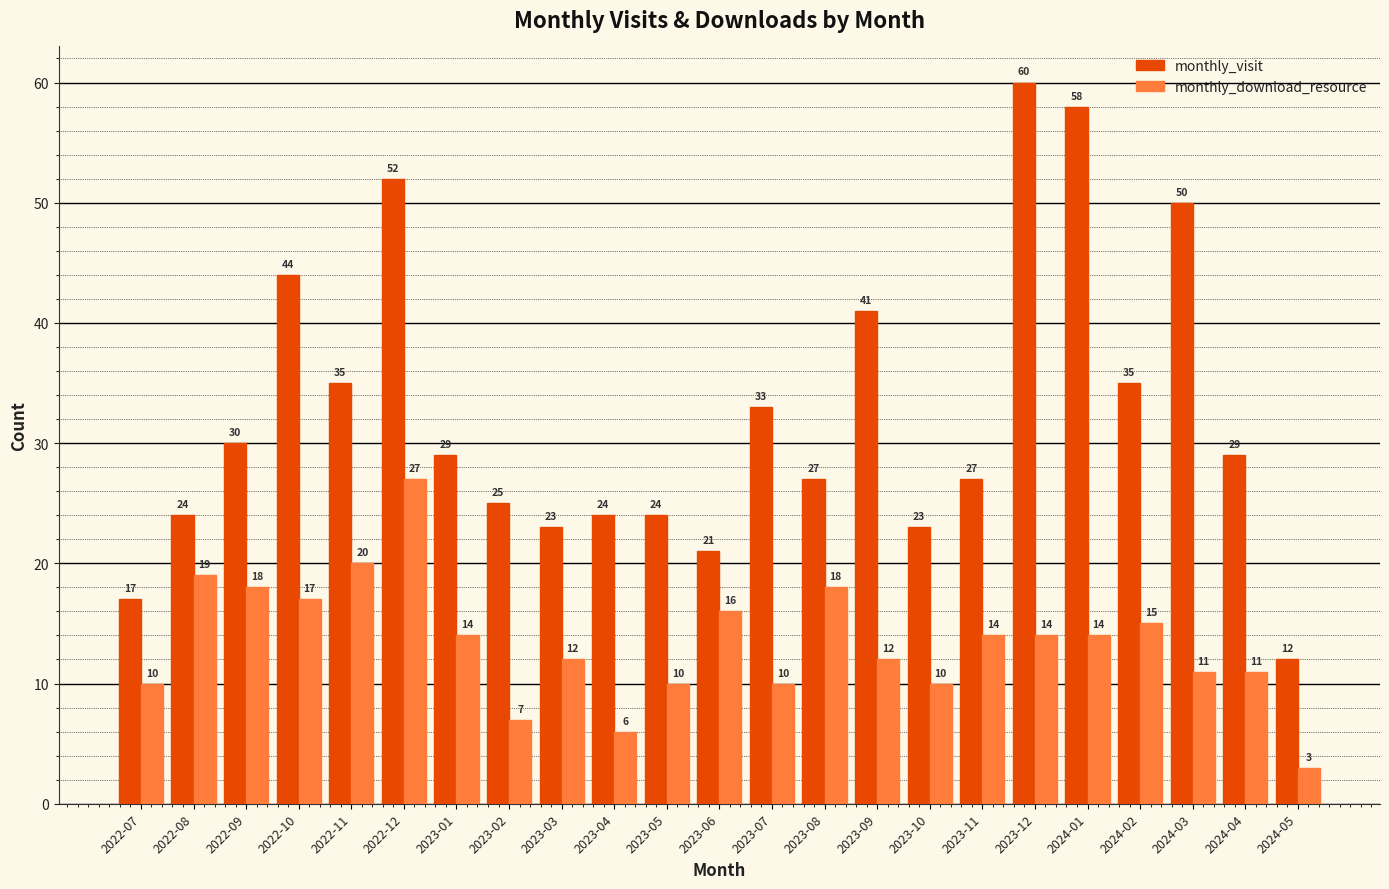

The value of monthly_download_resource at 2023-07 is 4. True or false?

False